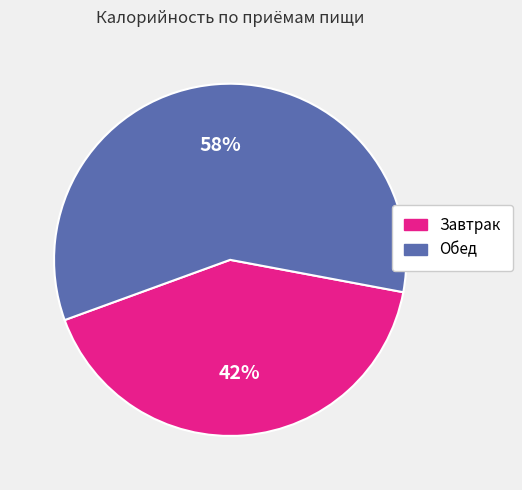

Does Обед represent more than half of the total?

Yes